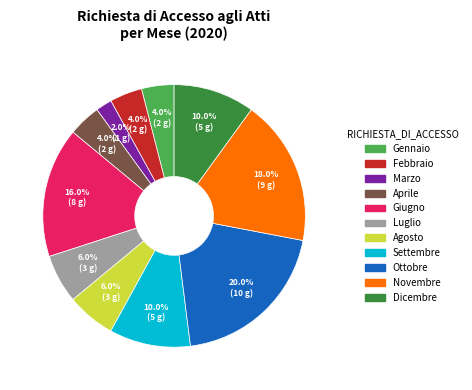

Does any single category account for the majority?

No